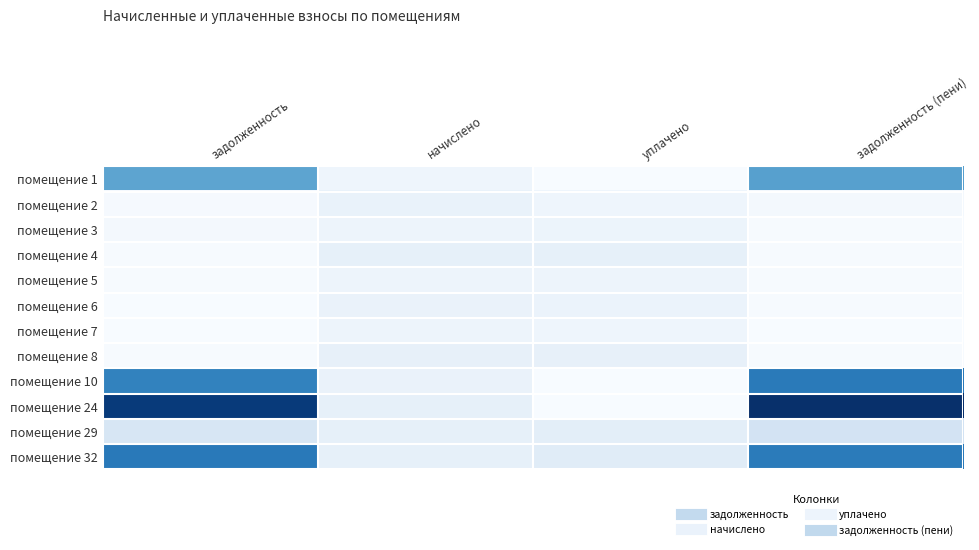

At which category is the sum across all series the highest?

задолженность (пени)